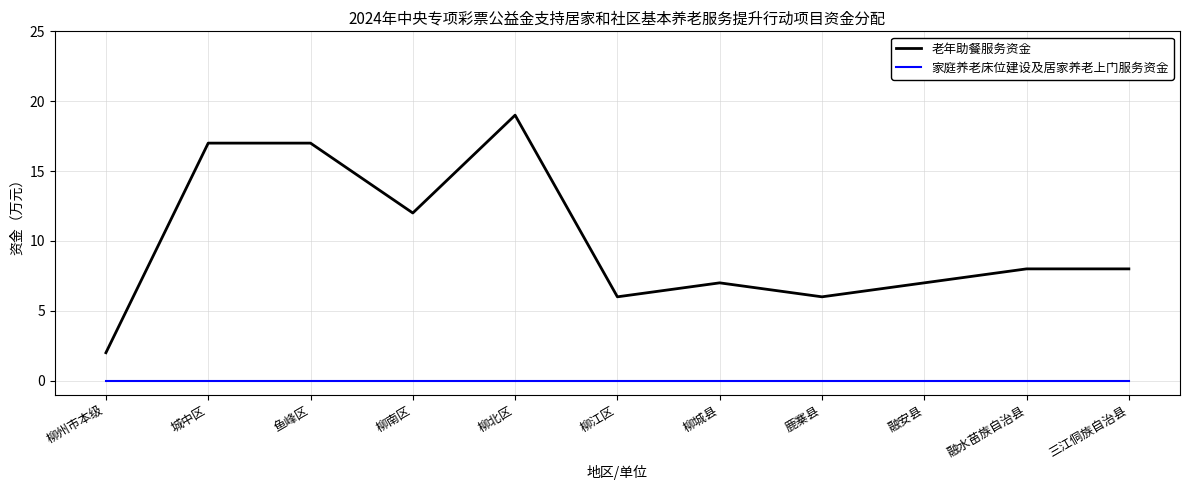

What is the difference between the 老年助餐服务资金 values at 柳南区 and 融水苗族自治县?

4